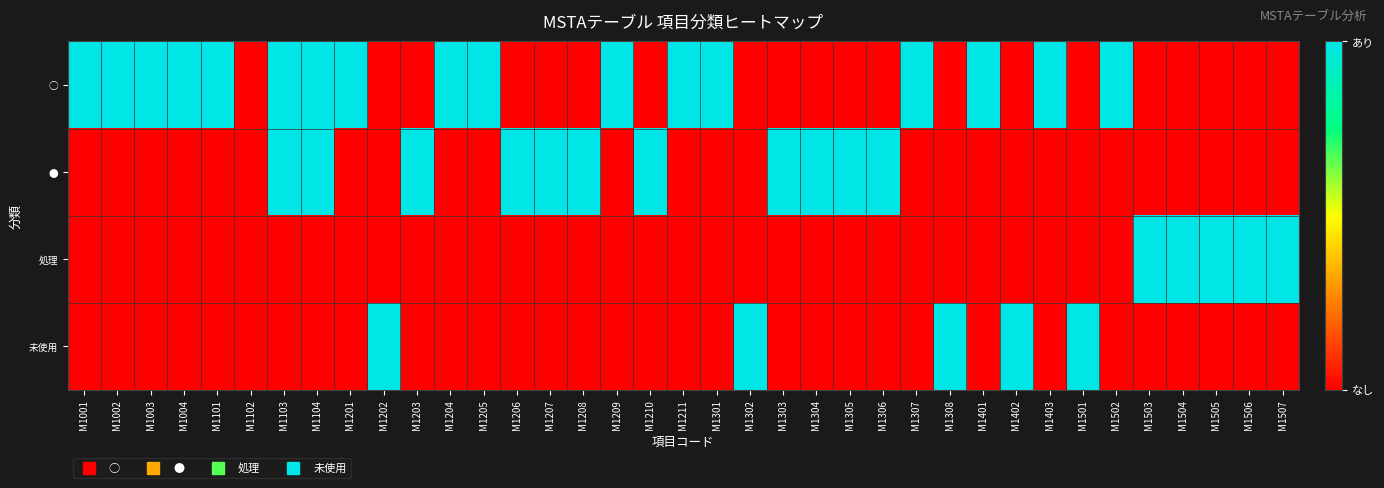

Reading left to right, what are all the values shown in this chart?

○: M1001=1	M1002=1	M1003=1	M1004=1	M1101=1	M1102=0	M1103=1	M1104=1	M1201=1	M1202=0	M1203=0	M1204=1	M1205=1	M1206=0	M1207=0	M1208=0	M1209=1	M1210=0	M1211=1	M1301=1	M1302=0	M1303=0	M1304=0	M1305=0	M1306=0	M1307=1	M1308=0	M1401=1	M1402=0	M1403=1	M1501=0	M1502=1	M1503=0	M1504=0	M1505=0	M1506=0	M1507=0
●: M1001=0	M1002=0	M1003=0	M1004=0	M1101=0	M1102=0	M1103=1	M1104=1	M1201=0	M1202=0	M1203=1	M1204=0	M1205=0	M1206=1	M1207=1	M1208=1	M1209=0	M1210=1	M1211=0	M1301=0	M1302=0	M1303=1	M1304=1	M1305=1	M1306=1	M1307=0	M1308=0	M1401=0	M1402=0	M1403=0	M1501=0	M1502=0	M1503=0	M1504=0	M1505=0	M1506=0	M1507=0
処理: M1001=0	M1002=0	M1003=0	M1004=0	M1101=0	M1102=0	M1103=0	M1104=0	M1201=0	M1202=0	M1203=0	M1204=0	M1205=0	M1206=0	M1207=0	M1208=0	M1209=0	M1210=0	M1211=0	M1301=0	M1302=0	M1303=0	M1304=0	M1305=0	M1306=0	M1307=0	M1308=0	M1401=0	M1402=0	M1403=0	M1501=0	M1502=0	M1503=1	M1504=1	M1505=1	M1506=1	M1507=1
未使用: M1001=0	M1002=0	M1003=0	M1004=0	M1101=0	M1102=0	M1103=0	M1104=0	M1201=0	M1202=1	M1203=0	M1204=0	M1205=0	M1206=0	M1207=0	M1208=0	M1209=0	M1210=0	M1211=0	M1301=0	M1302=1	M1303=0	M1304=0	M1305=0	M1306=0	M1307=0	M1308=1	M1401=0	M1402=1	M1403=0	M1501=1	M1502=0	M1503=0	M1504=0	M1505=0	M1506=0	M1507=0